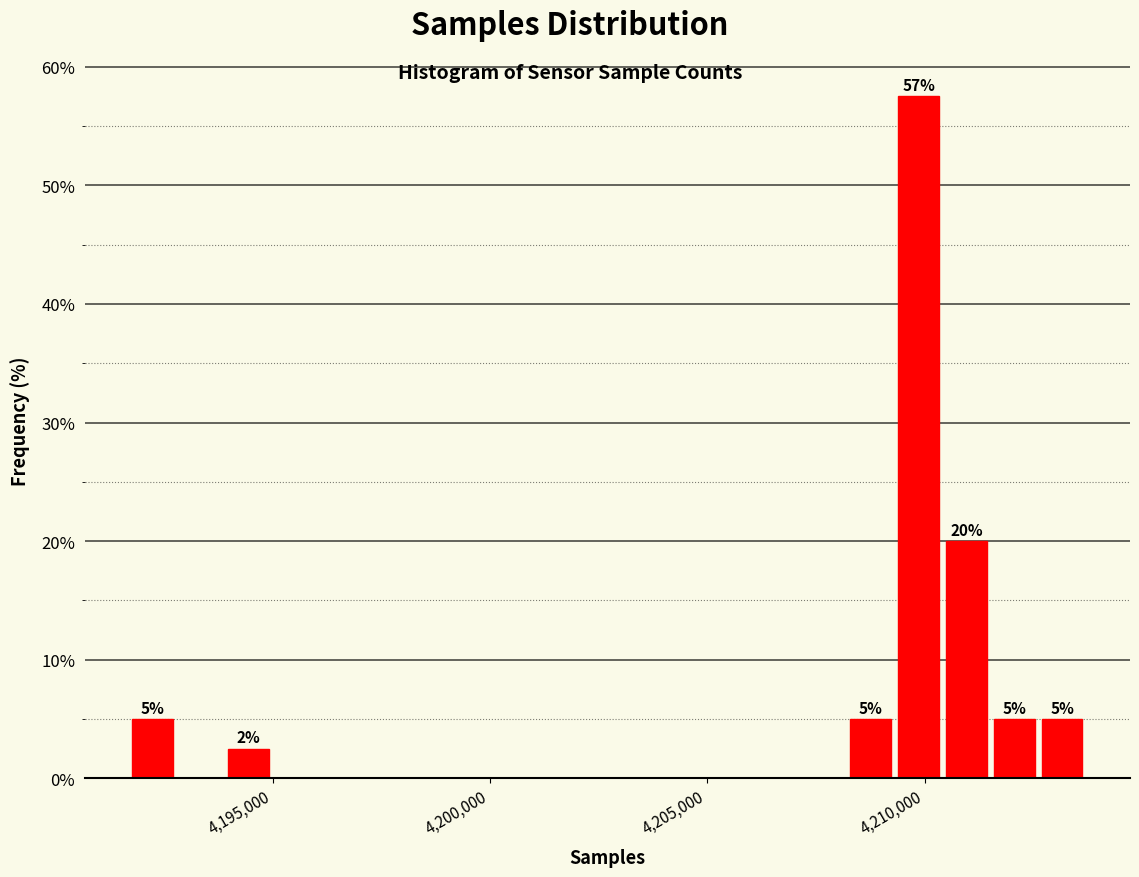

Around what value on the x-axis is the tallest bar? Give the approximate position of its centre, as read against the axis.

4210000